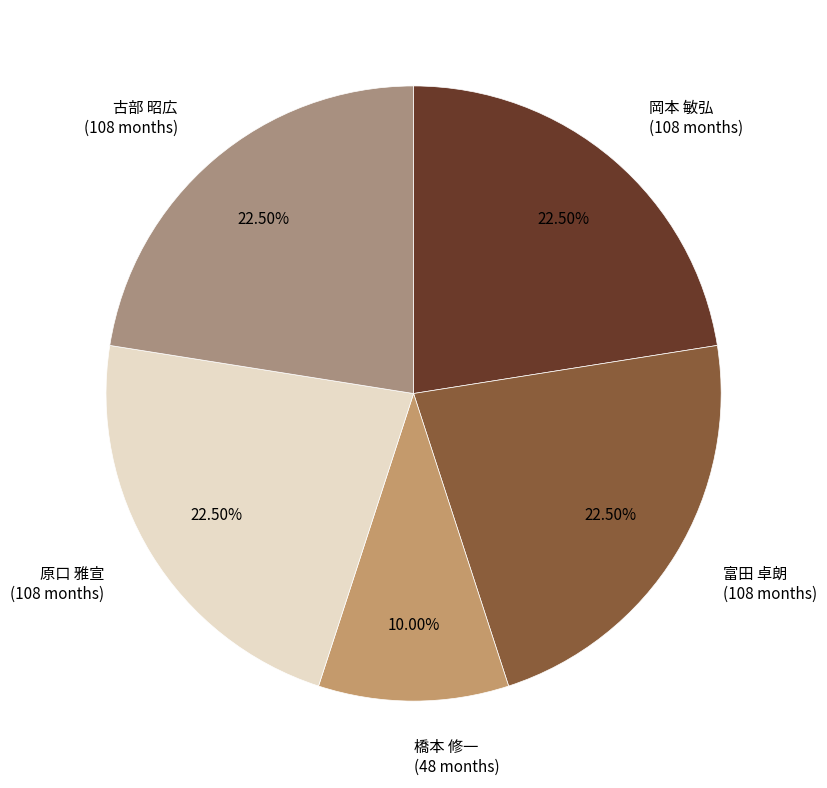

Combined, do 富田 卓朗 (108 months) and 橋本 修一 (48 months) account for over 50%?

No